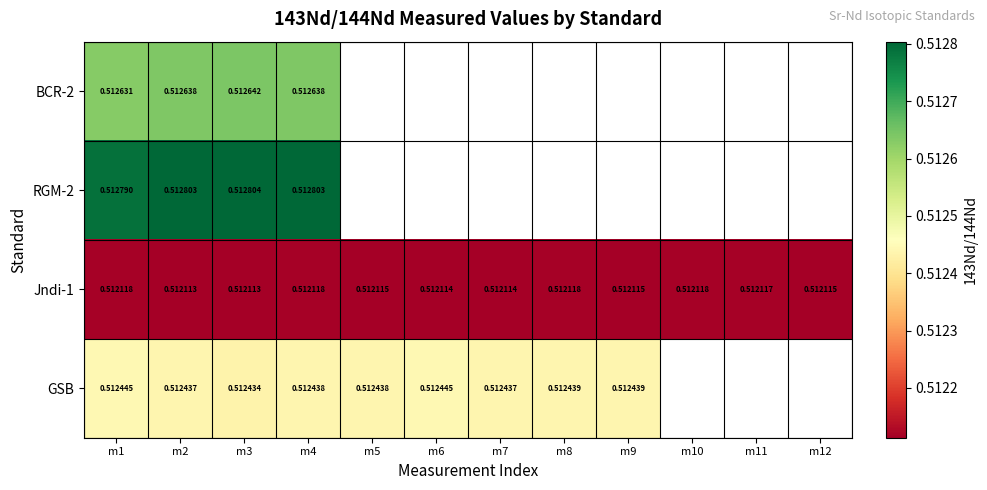

At which label does GSB reach its minimum?

m3